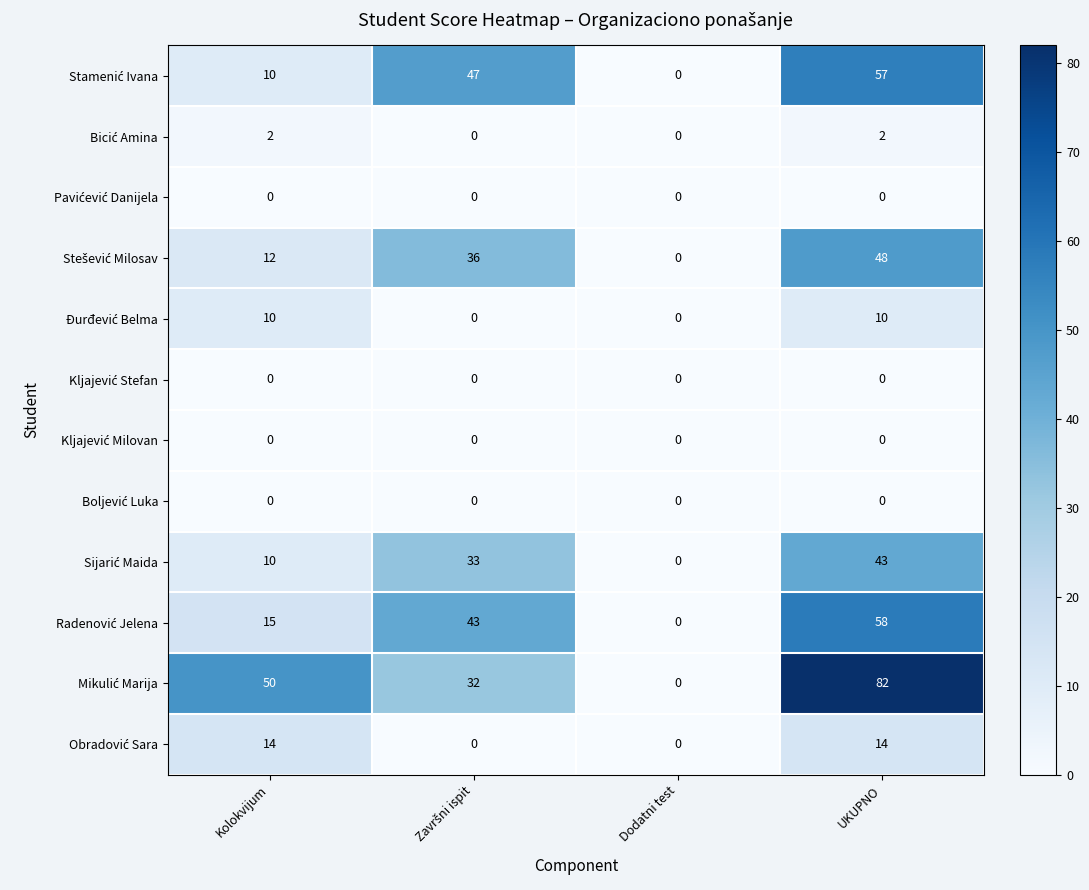

At which category is the sum across all series the highest?

UKUPNO